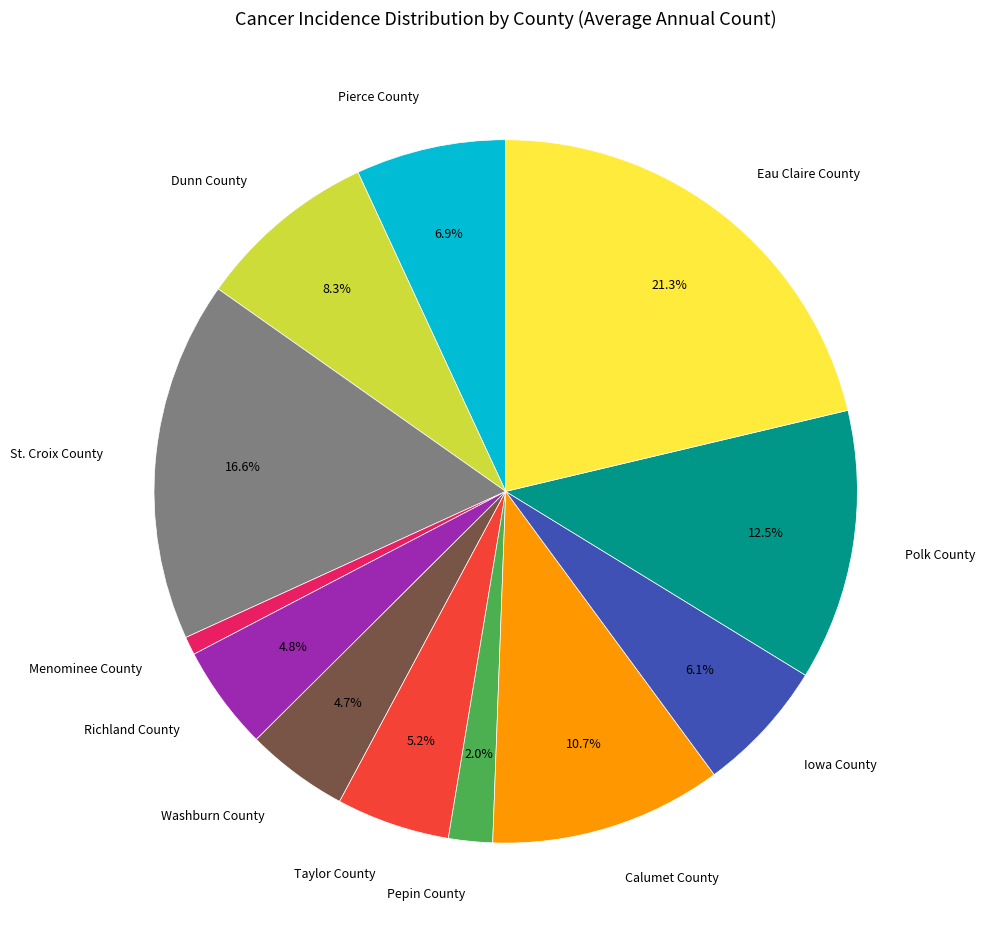

Does any single category account for the majority?

No